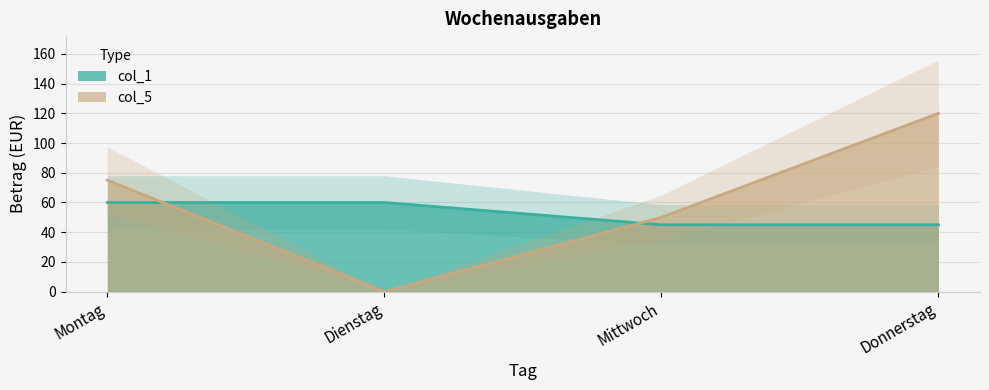

What is the difference between the maximum and minimum values in the col_1 series?

15